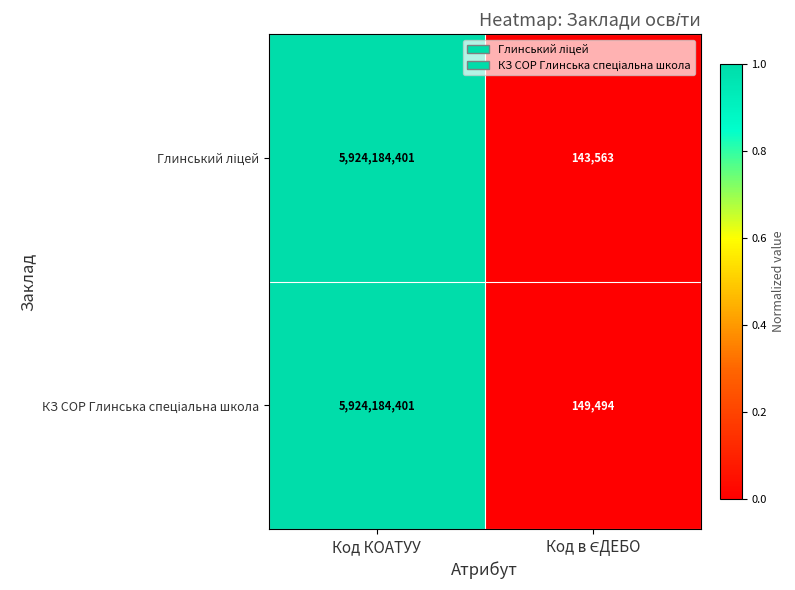

Which category has the highest value across all series?

Код КОАТУУ